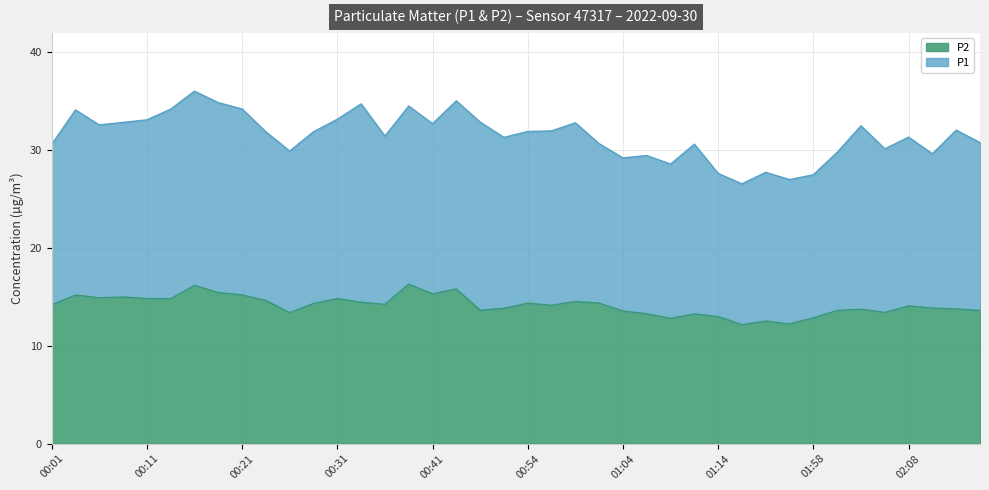

The value at 01:12 is 13.2. True or false?

True